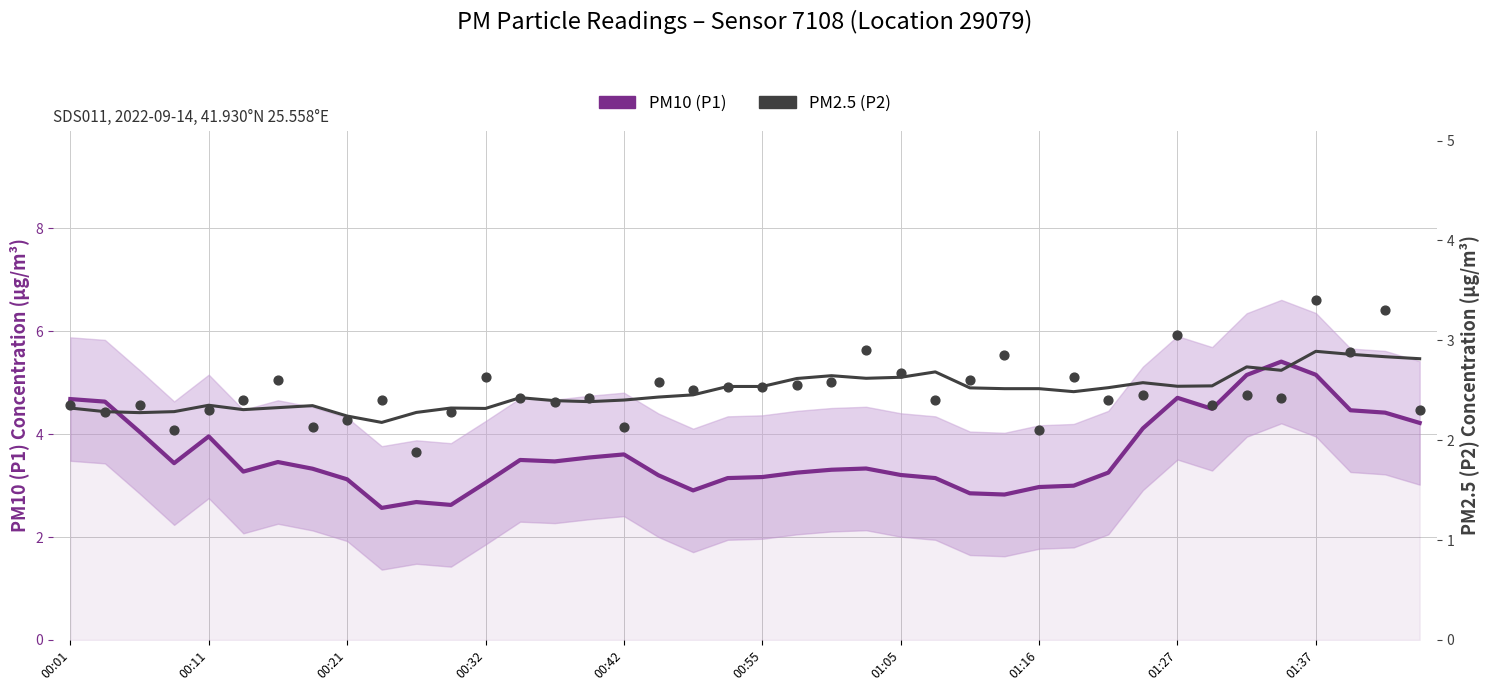

What is the total value across all series at 01:16?

5.5